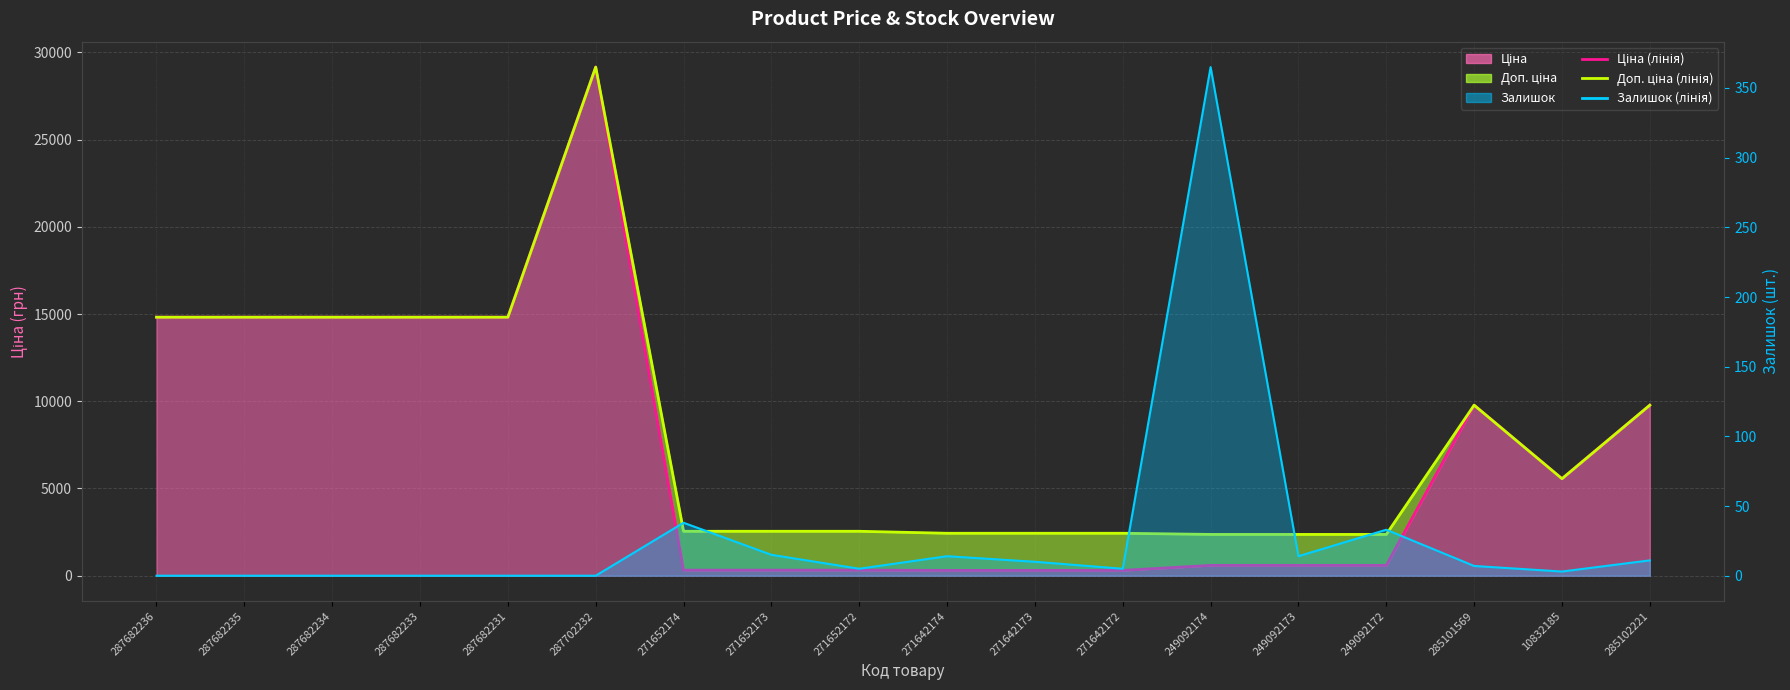

Reading left to right, transcribe all the data shown in this chart.

Ціна (лінія): 14817.6	14817.6	14817.6	14817.6	14817.6	29152.3	318.3	318.3	318.3	304.1	304.1	304.1	591.6	591.6	591.6	9775.5	5560.3	9775.5
Доп. ціна (лінія): 14817.6	14817.6	14817.6	14817.6	14817.6	29152.3	2546.4	2546.4	2546.4	2432.8	2432.8	2432.8	2366.5	2366.5	2366.5	9775.5	5560.3	9775.5
Залишок (лінія): 0.0	0.0	0.0	0.0	0.0	0.0	38.0	15.0	5.0	14.0	10.0	5.0	365.0	14.0	33.0	7.0	3.0	11.0